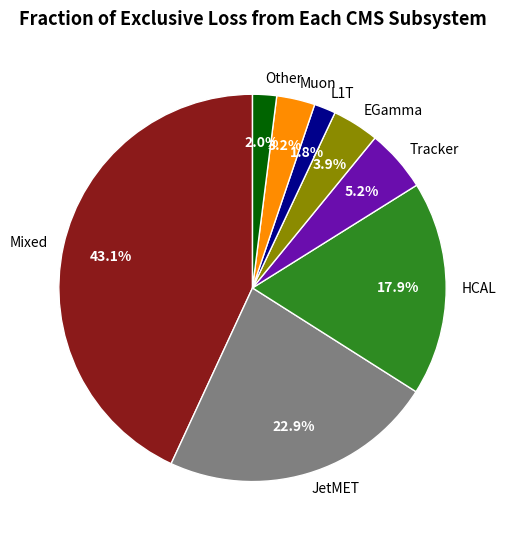

Count the number of slices in the pie.

8